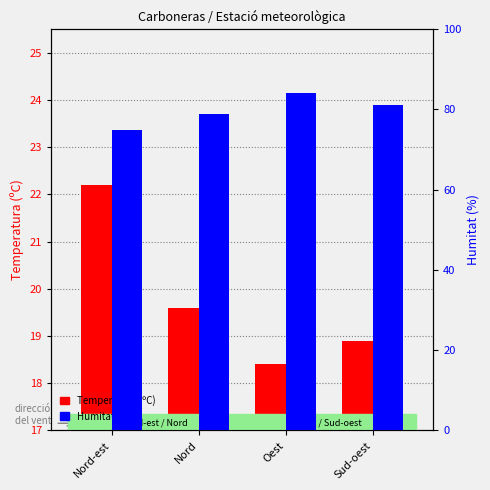

Between Oest and Sud-oest, which series saw the biggest shift?

Humitat (%)